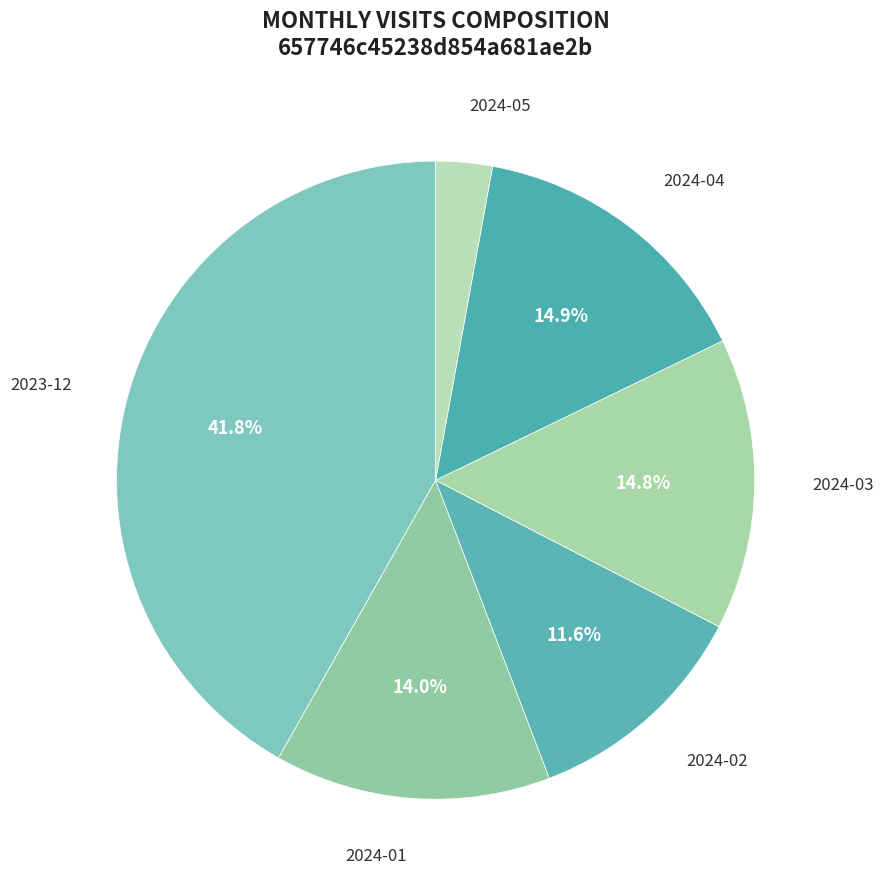

What is the ratio of the value at 2024-03 to the value at 2023-12?

0.4